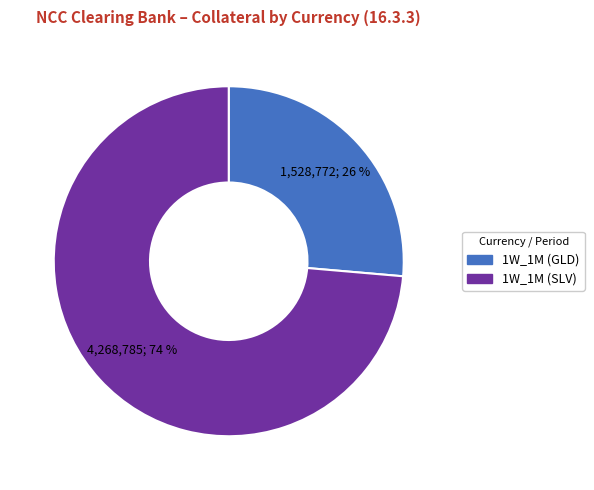

Which category accounts for the majority?

1W_1M (SLV)